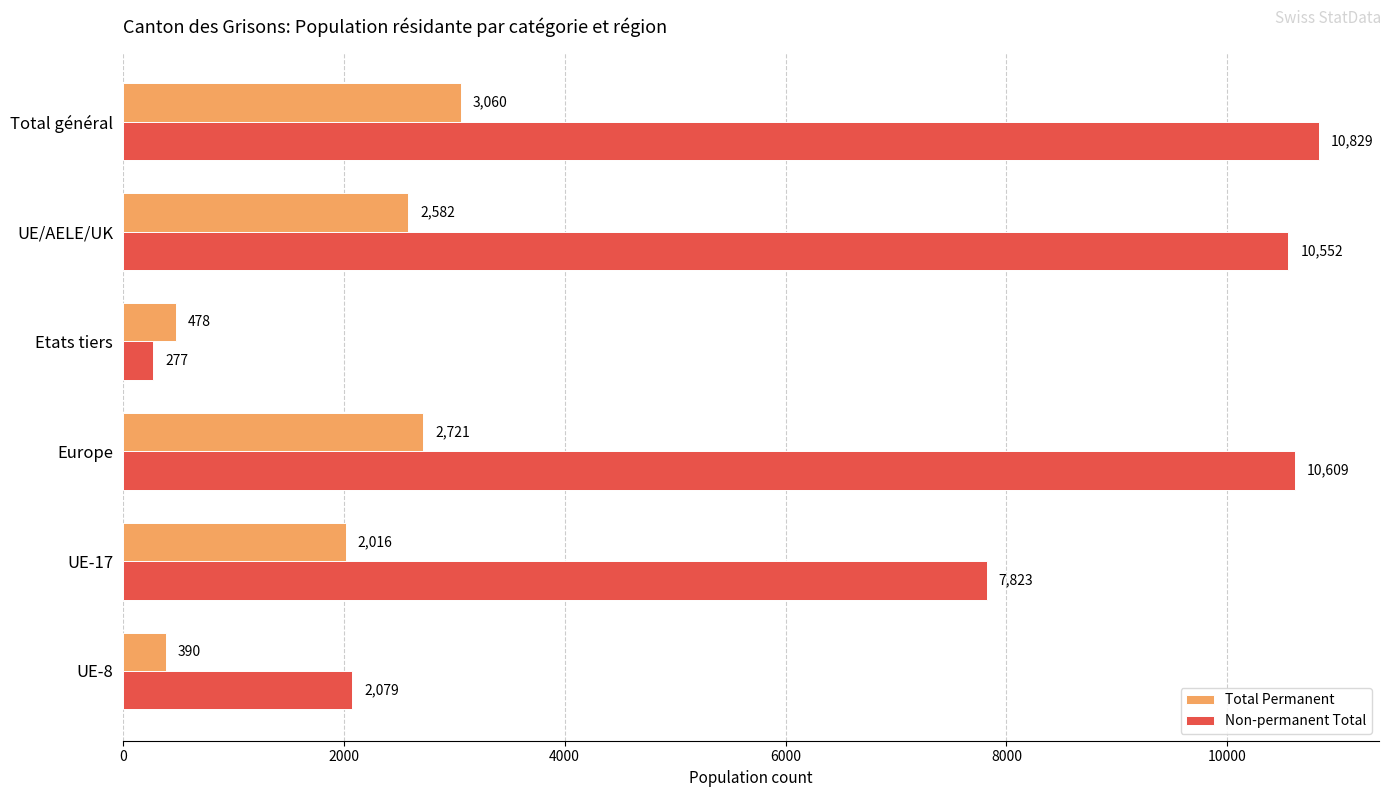

What is the difference between the maximum and second lowest values in the Total Permanent series?

2582